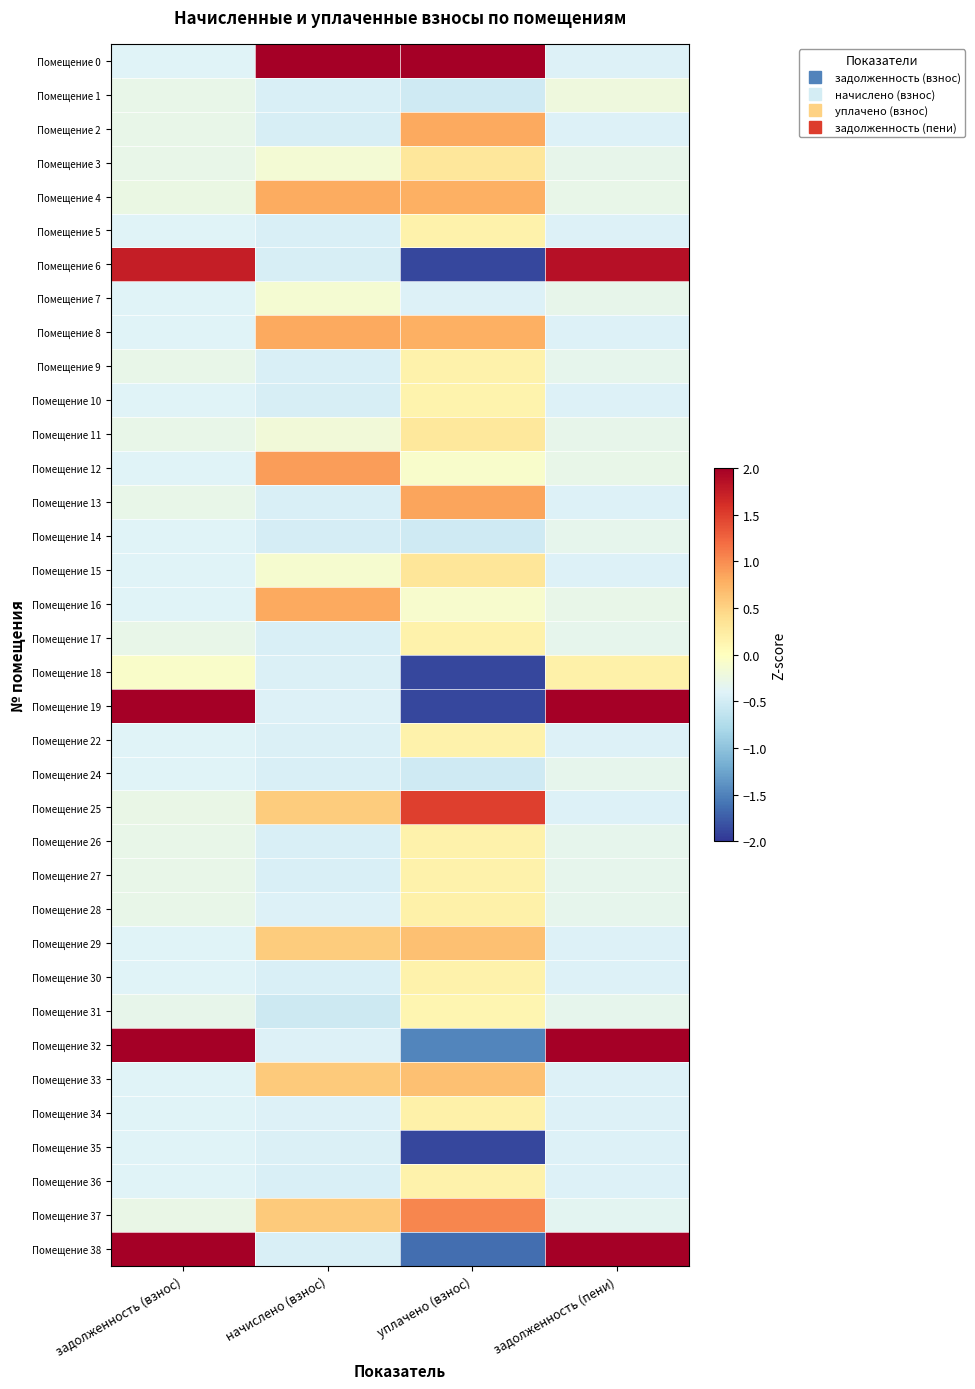

Reading left to right, transcribe all the data shown in this chart.

Помещение 0: задолженность (взнос)=-0.4	начислено (взнос)=5.2	уплачено (взнос)=2.9	задолженность (пени)=-0.4
Помещение 1: задолженность (взнос)=-0.3	начислено (взнос)=-0.4	уплачено (взнос)=-0.5	задолженность (пени)=-0.2
Помещение 2: задолженность (взнос)=-0.3	начислено (взнос)=-0.5	уплачено (взнос)=0.8	задолженность (пени)=-0.4
Помещение 3: задолженность (взнос)=-0.3	начислено (взнос)=-0.1	уплачено (взнос)=0.3	задолженность (пени)=-0.3
Помещение 4: задолженность (взнос)=-0.3	начислено (взнос)=0.8	уплачено (взнос)=0.8	задолженность (пени)=-0.3
Помещение 5: задолженность (взнос)=-0.4	начислено (взнос)=-0.4	уплачено (взнос)=0.2	задолженность (пени)=-0.4
Помещение 6: задолженность (взнос)=1.7	начислено (взнос)=-0.5	уплачено (взнос)=-1.9	задолженность (пени)=1.9
Помещение 7: задолженность (взнос)=-0.4	начислено (взнос)=-0.1	уплачено (взнос)=-0.4	задолженность (пени)=-0.3
Помещение 8: задолженность (взнос)=-0.4	начислено (взнос)=0.8	уплачено (взнос)=0.8	задолженность (пени)=-0.4
Помещение 9: задолженность (взнос)=-0.3	начислено (взнос)=-0.4	уплачено (взнос)=0.2	задолженность (пени)=-0.3
Помещение 10: задолженность (взнос)=-0.4	начислено (взнос)=-0.5	уплачено (взнос)=0.2	задолженность (пени)=-0.4
Помещение 11: задолженность (взнос)=-0.3	начислено (взнос)=-0.2	уплачено (взнос)=0.3	задолженность (пени)=-0.3
Помещение 12: задолженность (взнос)=-0.4	начислено (взнос)=0.9	уплачено (взнос)=-0.1	задолженность (пени)=-0.3
Помещение 13: задолженность (взнос)=-0.3	начислено (взнос)=-0.4	уплачено (взнос)=0.8	задолженность (пени)=-0.4
Помещение 14: задолженность (взнос)=-0.4	начислено (взнос)=-0.5	уплачено (взнос)=-0.5	задолженность (пени)=-0.3
Помещение 15: задолженность (взнос)=-0.4	начислено (взнос)=-0.1	уплачено (взнос)=0.3	задолженность (пени)=-0.4
Помещение 16: задолженность (взнос)=-0.4	начислено (взнос)=0.8	уплачено (взнос)=-0.1	задолженность (пени)=-0.3
Помещение 17: задолженность (взнос)=-0.3	начислено (взнос)=-0.4	уплачено (взнос)=0.2	задолженность (пени)=-0.3
Помещение 18: задолженность (взнос)=-0.1	начислено (взнос)=-0.4	уплачено (взнос)=-1.9	задолженность (пени)=0.2
Помещение 19: задолженность (взнос)=3.7	начислено (взнос)=-0.4	уплачено (взнос)=-1.9	задолженность (пени)=3.7
Помещение 22: задолженность (взнос)=-0.4	начислено (взнос)=-0.4	уплачено (взнос)=0.2	задолженность (пени)=-0.4
Помещение 24: задолженность (взнос)=-0.4	начислено (взнос)=-0.4	уплачено (взнос)=-0.5	задолженность (пени)=-0.3
Помещение 25: задолженность (взнос)=-0.3	начислено (взнос)=0.6	уплачено (взнос)=1.5	задолженность (пени)=-0.4
Помещение 26: задолженность (взнос)=-0.3	начислено (взнос)=-0.4	уплачено (взнос)=0.2	задолженность (пени)=-0.3
Помещение 27: задолженность (взнос)=-0.3	начислено (взнос)=-0.4	уплачено (взнос)=0.2	задолженность (пени)=-0.3
Помещение 28: задолженность (взнос)=-0.3	начислено (взнос)=-0.4	уплачено (взнос)=0.2	задолженность (пени)=-0.3
Помещение 29: задолженность (взнос)=-0.4	начислено (взнос)=0.6	уплачено (взнос)=0.6	задолженность (пени)=-0.4
Помещение 30: задолженность (взнос)=-0.4	начислено (взнос)=-0.4	уплачено (взнос)=0.2	задолженность (пени)=-0.4
Помещение 31: задолженность (взнос)=-0.3	начислено (взнос)=-0.5	уплачено (взнос)=0.1	задолженность (пени)=-0.3
Помещение 32: задолженность (взнос)=2.8	начислено (взнос)=-0.4	уплачено (взнос)=-1.5	задолженность (пени)=2.8
Помещение 33: задолженность (взнос)=-0.4	начислено (взнос)=0.6	уплачено (взнос)=0.7	задолженность (пени)=-0.4
Помещение 34: задолженность (взнос)=-0.4	начислено (взнос)=-0.4	уплачено (взнос)=0.2	задолженность (пени)=-0.4
Помещение 35: задолженность (взнос)=-0.4	начислено (взнос)=-0.4	уплачено (взнос)=-1.9	задолженность (пени)=-0.4
Помещение 36: задолженность (взнос)=-0.4	начислено (взнос)=-0.4	уплачено (взнос)=0.2	задолженность (пени)=-0.4
Помещение 37: задолженность (взнос)=-0.3	начислено (взнос)=0.6	уплачено (взнос)=1.0	задолженность (пени)=-0.4
Помещение 38: задолженность (взнос)=2.6	начислено (взнос)=-0.4	уплачено (взнос)=-1.6	задолженность (пени)=2.6